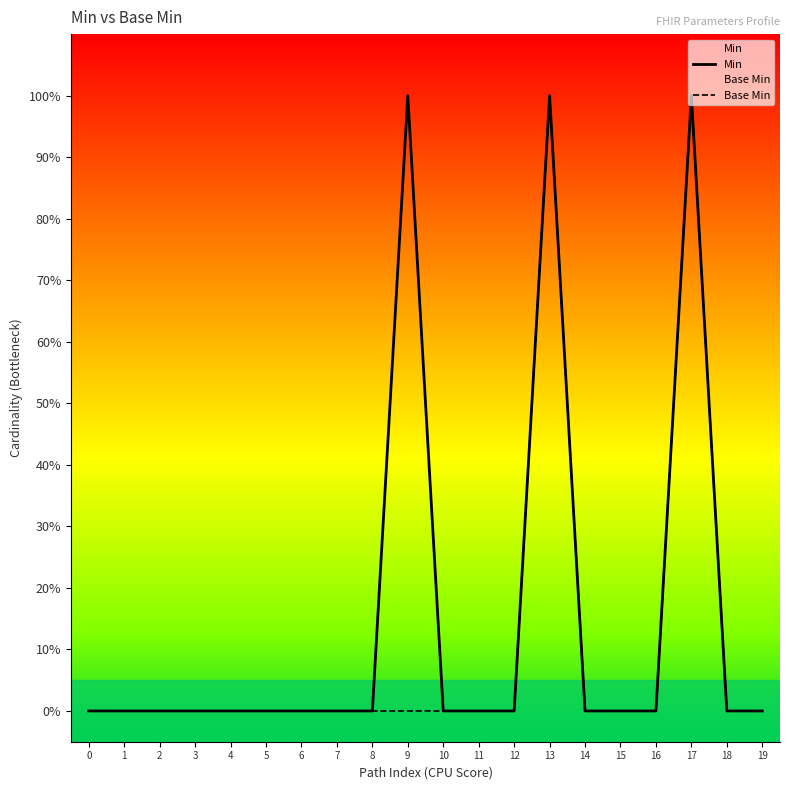

Between 13 and 18, which series saw the biggest shift?

Min